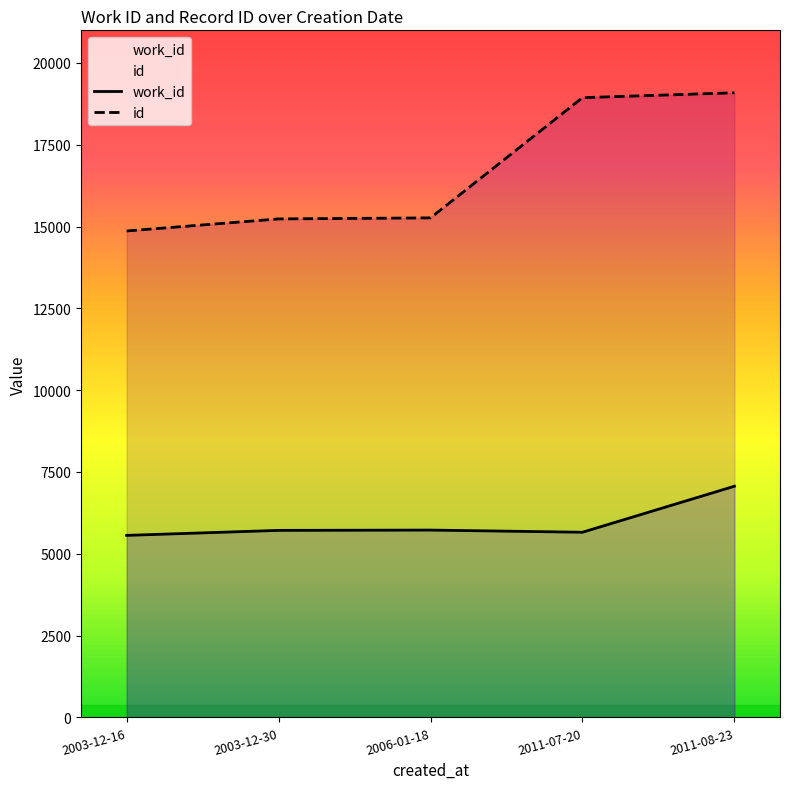

At how many categories does at least one series exceed 7292?

5